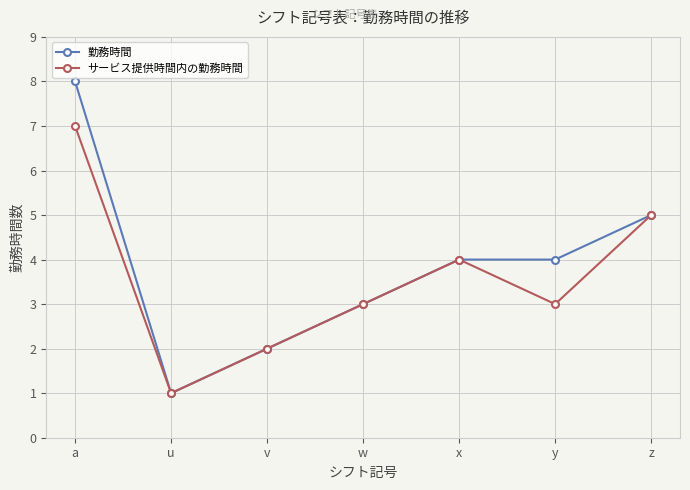

The 勤務時間 series shows 1 at u. True or false?

True